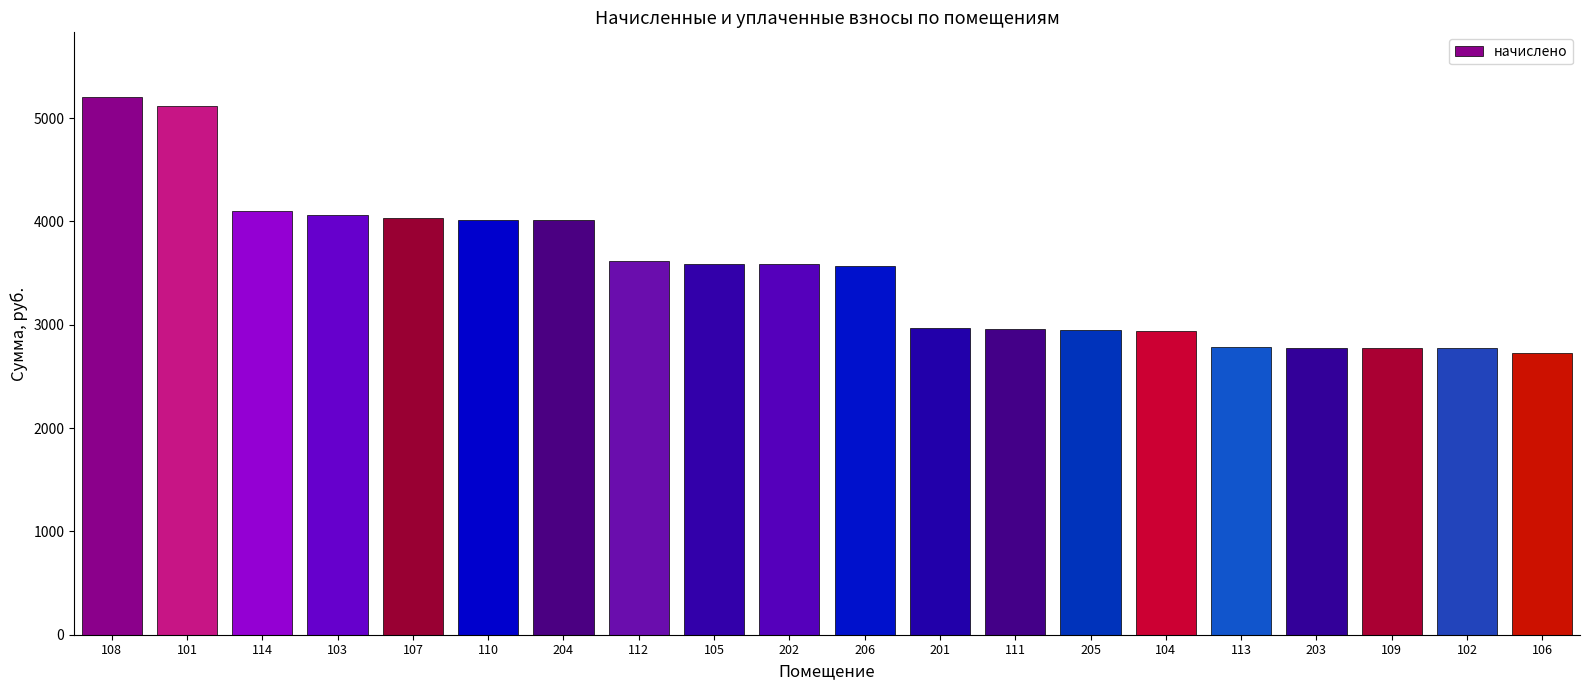

What is the minimum value shown in the chart?

2728.4